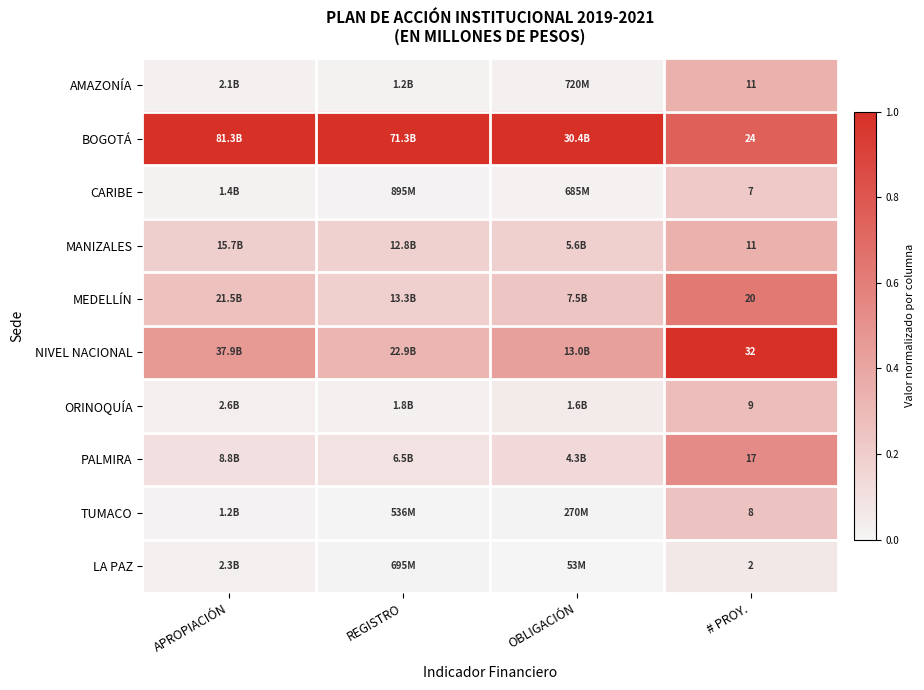

Which series changed the most between REGISTRO and # PROY.?

NIVEL NACIONAL